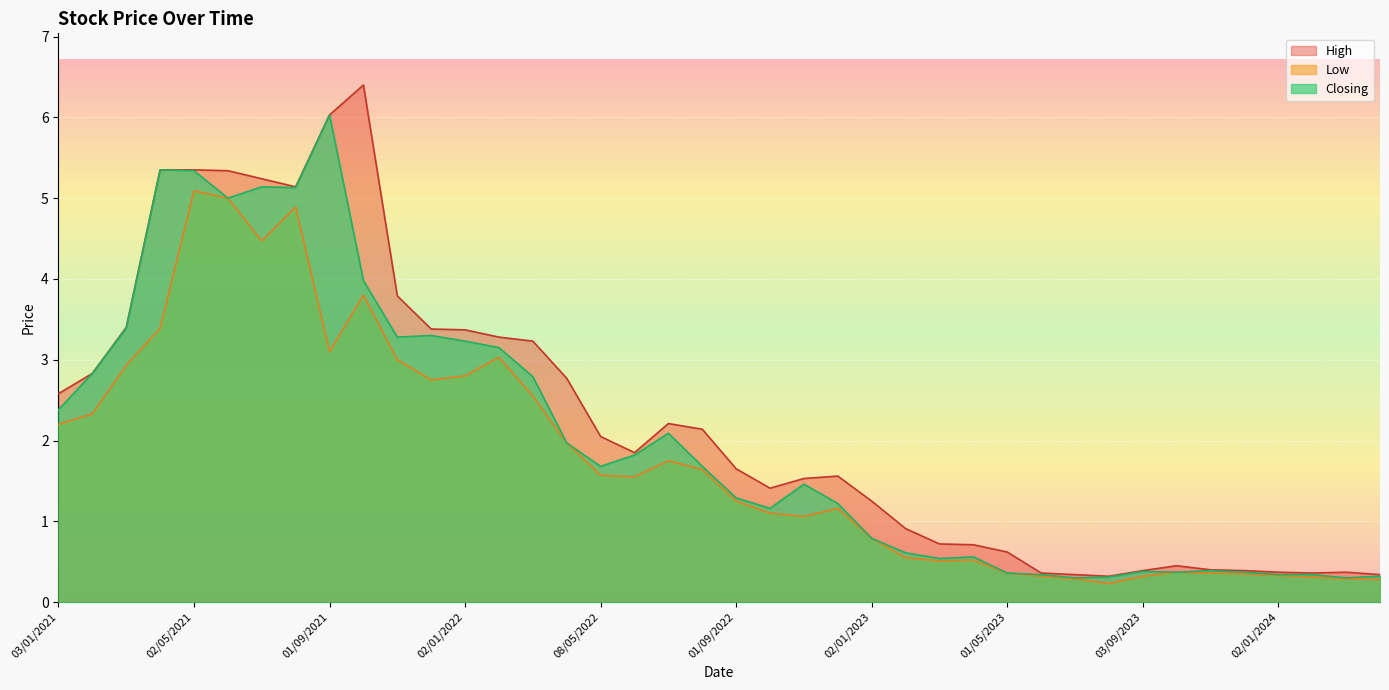

True or false: Closing has a value of 4.6 at 02/01/2022.

False